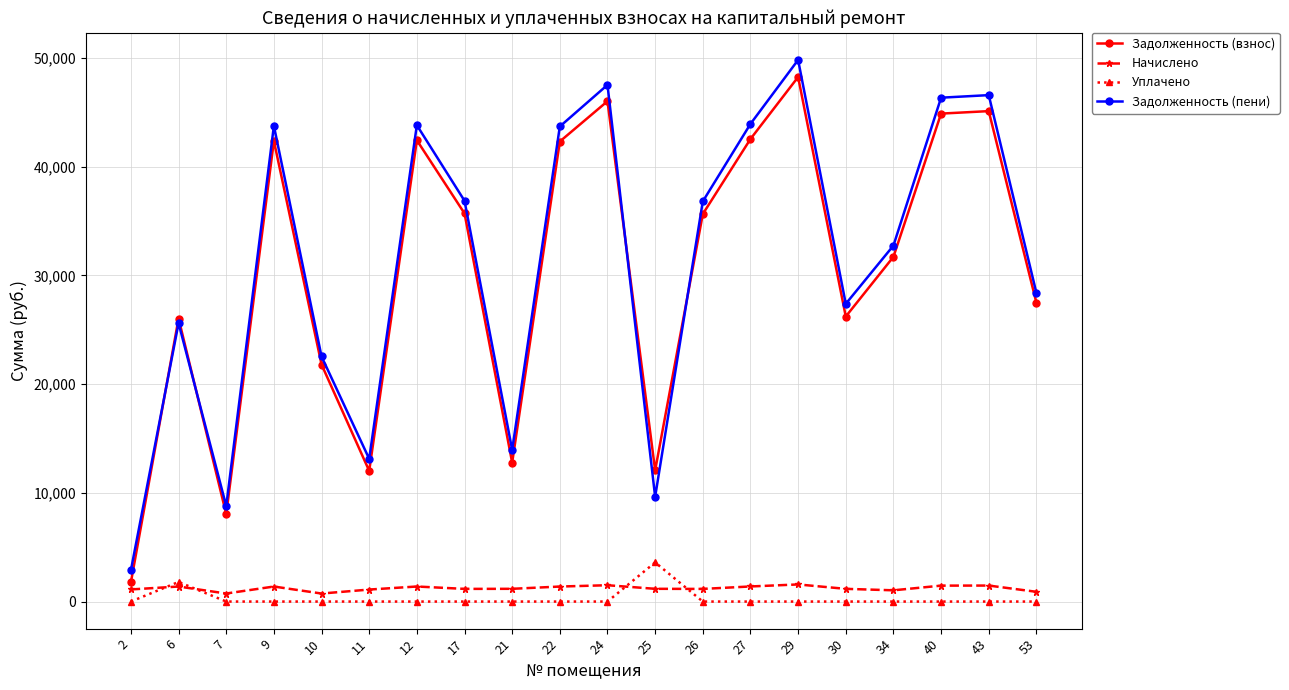

At which category is the sum across all series the highest?

29